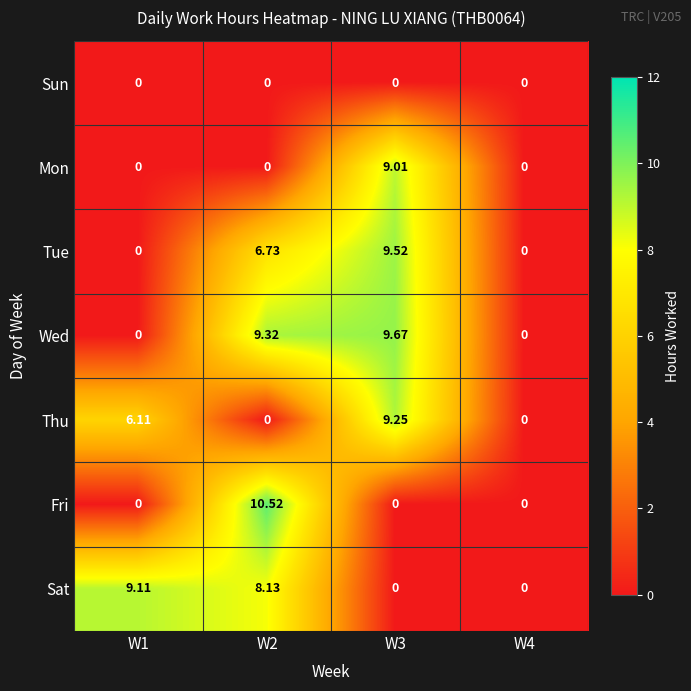

Which series has the largest total across all categories?

Wed